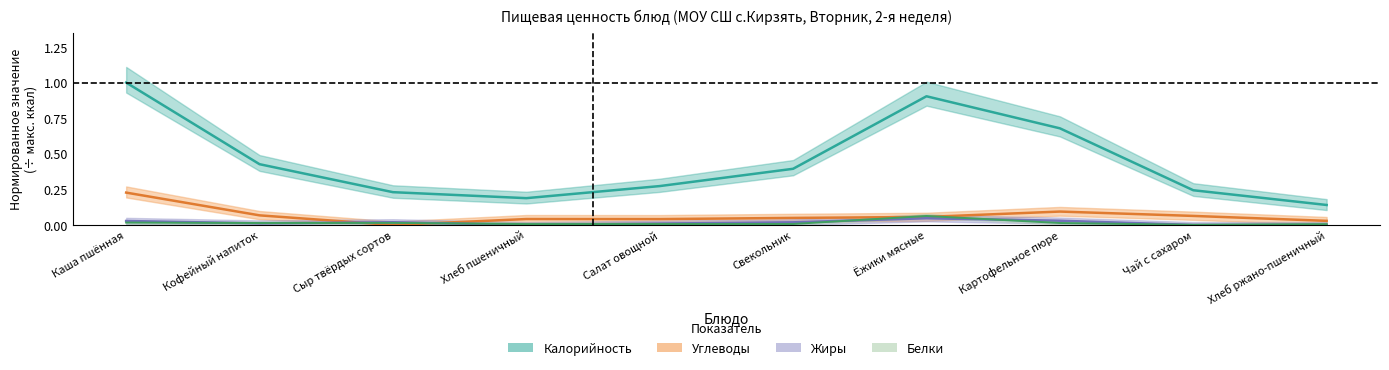

At how many categories does at least one series exceed 0?

10